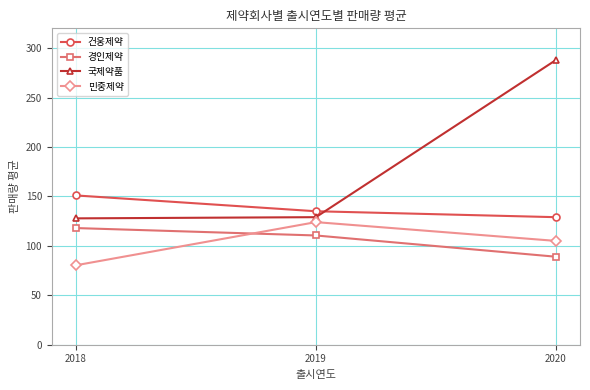

Which category has the lowest value in the 건웅제약 series?

2020